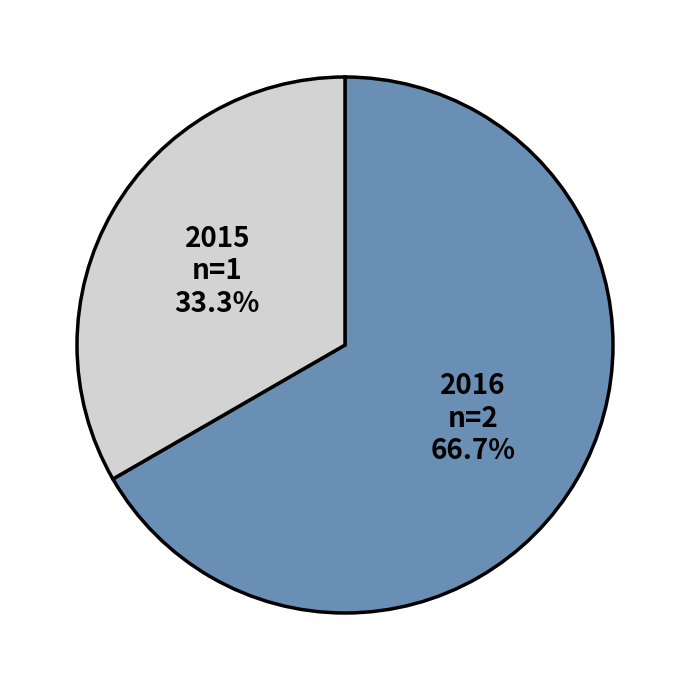

Which category accounts for the majority?

2016